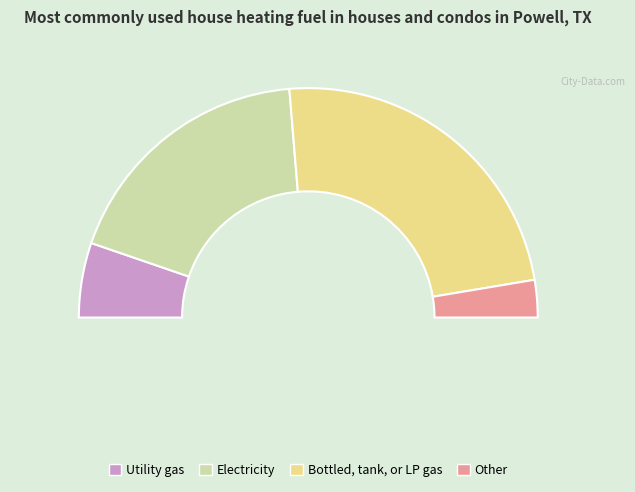

Is it true that 1 is 13% of the pie?

True